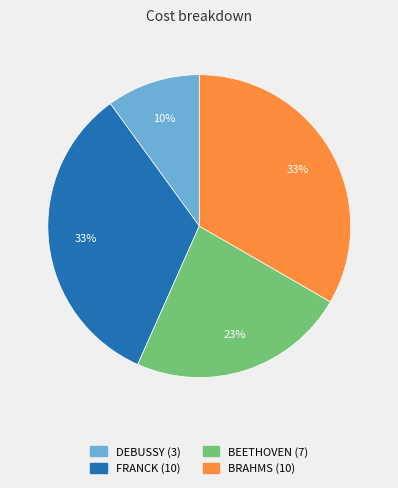

To the nearest percent, what portion does BEETHOVEN represent?

23%